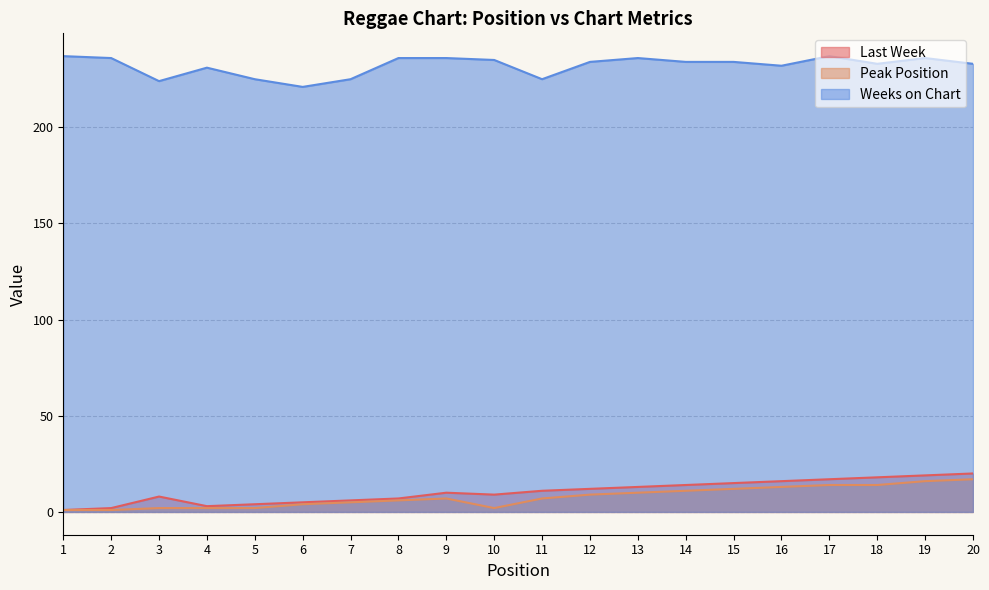

Reading left to right, what are all the values shown in this chart?

Last Week: 1	2	8	3	4	5	6	7	10	9	11	12	13	14	15	16	17	18	19	20
Peak Position: 1	1	2	2	2	4	5	6	7	2	7	9	10	11	12	13	14	14	16	17
Weeks on Chart: 237	236	224	231	225	221	225	236	236	235	225	234	236	234	234	232	237	233	236	233